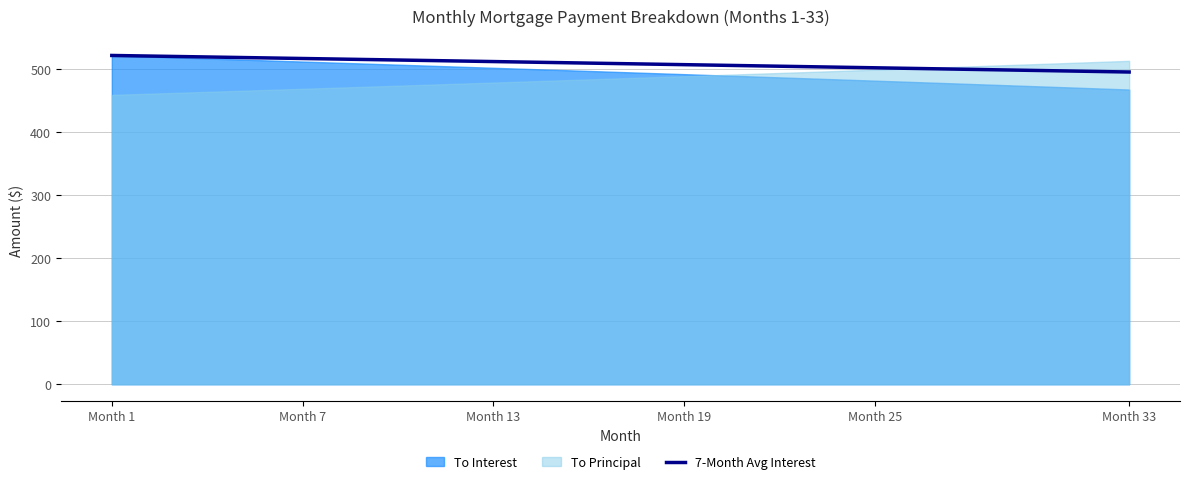

What is the highest value of the 7-Month Avg Interest series?

521.3